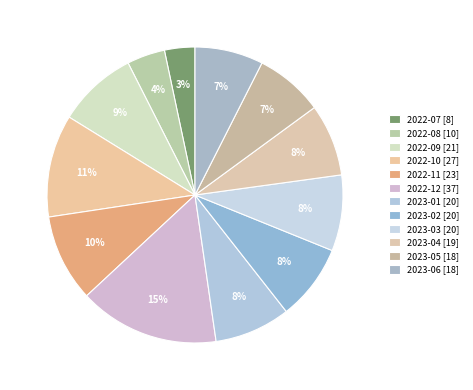

How many slices are in this pie chart?

12